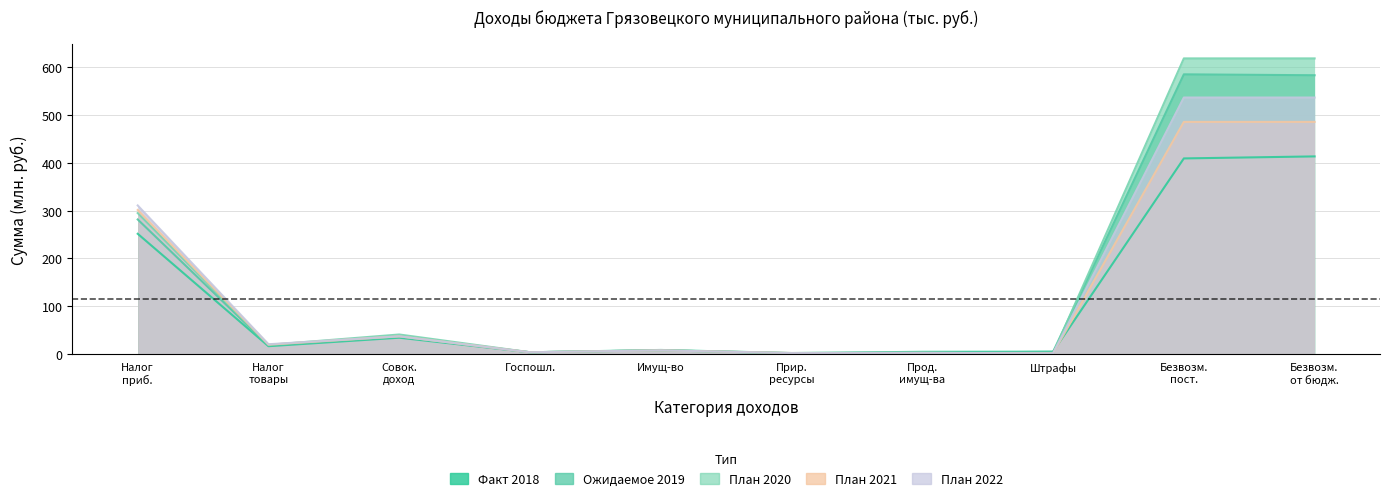

Reading right to left, extract all data points from this chart.

Факт 2018: 413.3	409.1	5.0	4.7	2.2	8.6	3.8	34.2	16.5	251.5
Ожидаемое 2019: 583.0	584.9	4.8	2.9	1.7	7.9	3.8	36.6	18.0	281.4
План 2020: 618.2	618.2	1.5	2.5	1.9	7.9	3.8	40.9	19.2	294.8
План 2021: 485.5	485.5	1.5	2.5	2.2	7.8	3.8	37.0	19.8	301.3
План 2022: 536.4	536.4	1.5	2.5	2.1	7.8	3.8	37.1	20.6	310.8